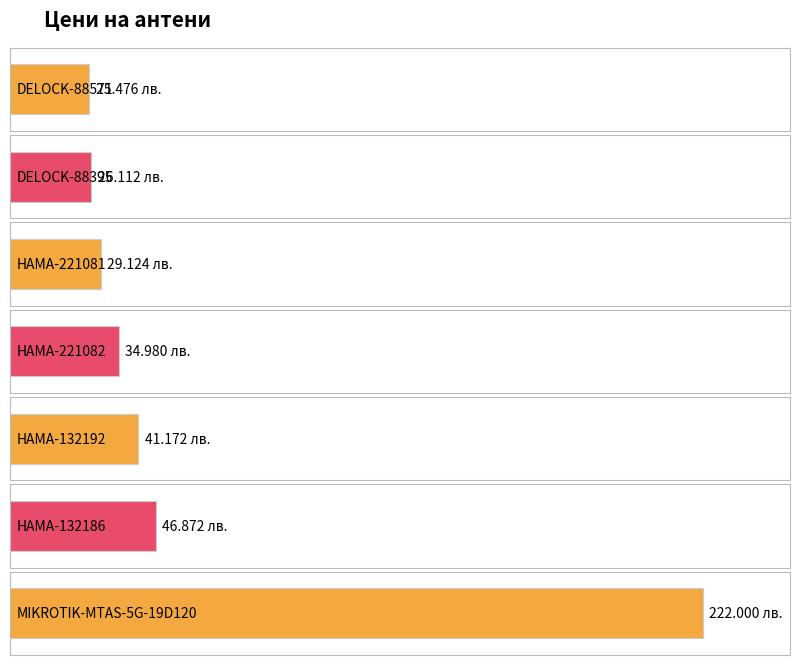

Count the number of categories in the chart.

7